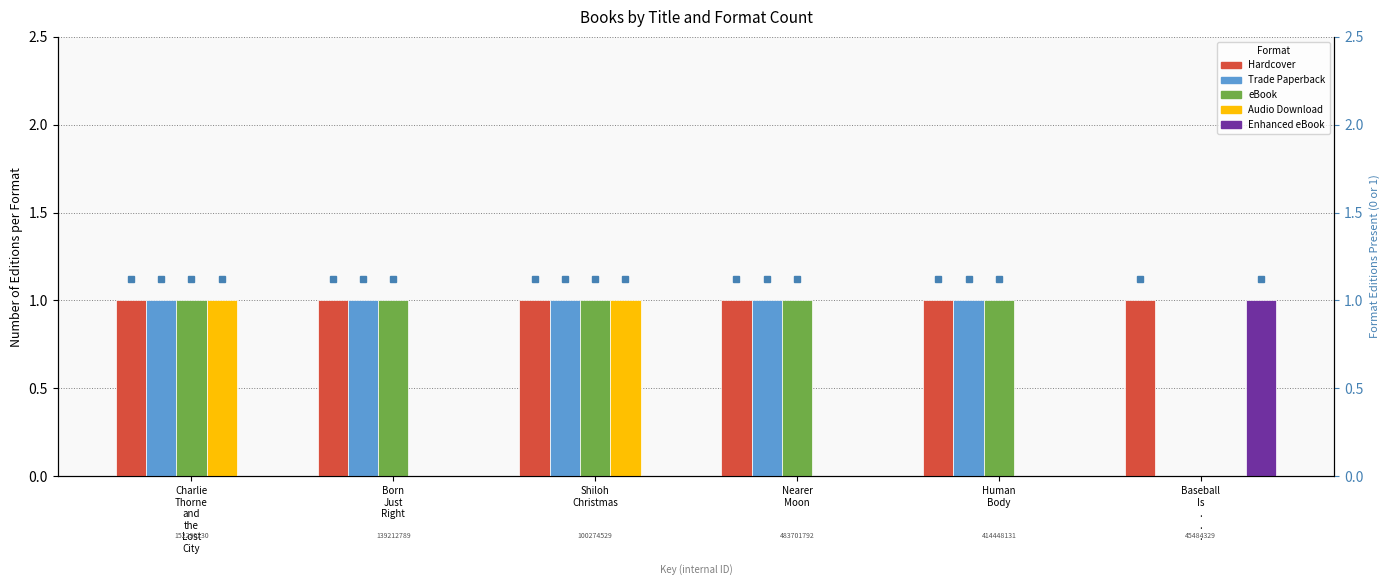

What is the spread (max minus min) of values at Human
Body?

1